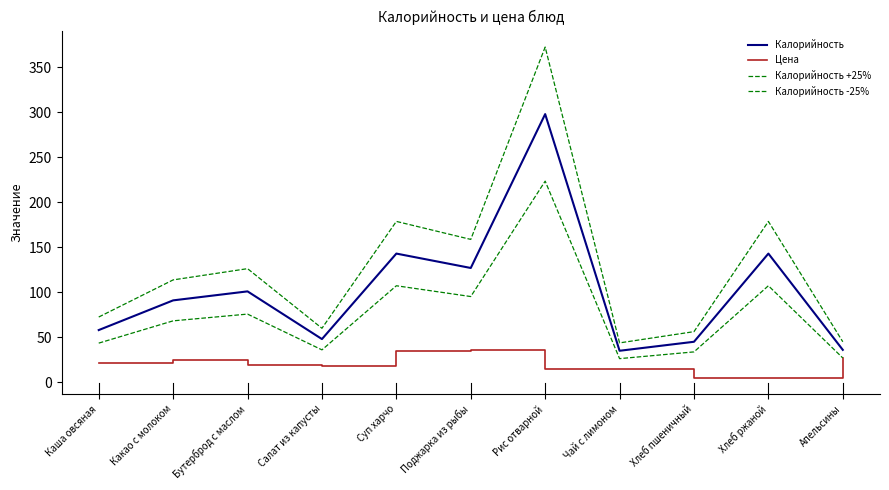

Count the number of categories in the chart.

11